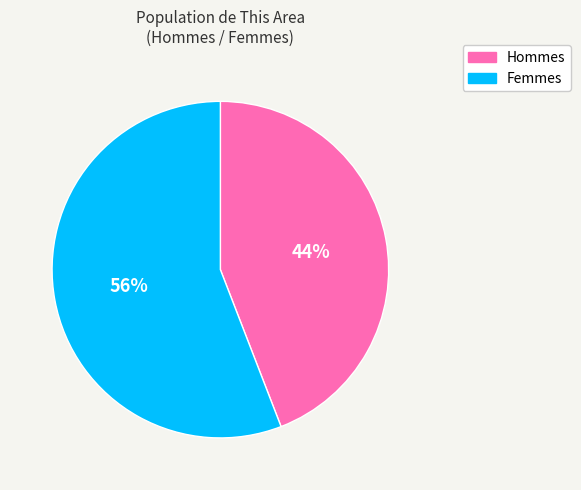

Is there a majority slice in this chart?

Yes